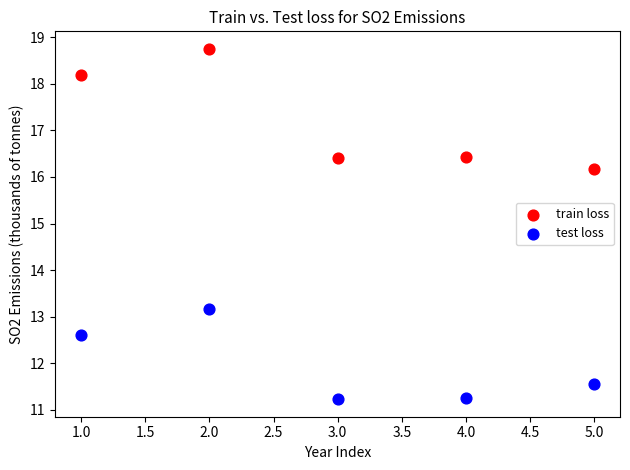

What are all the series names shown in the legend?

train loss, test loss